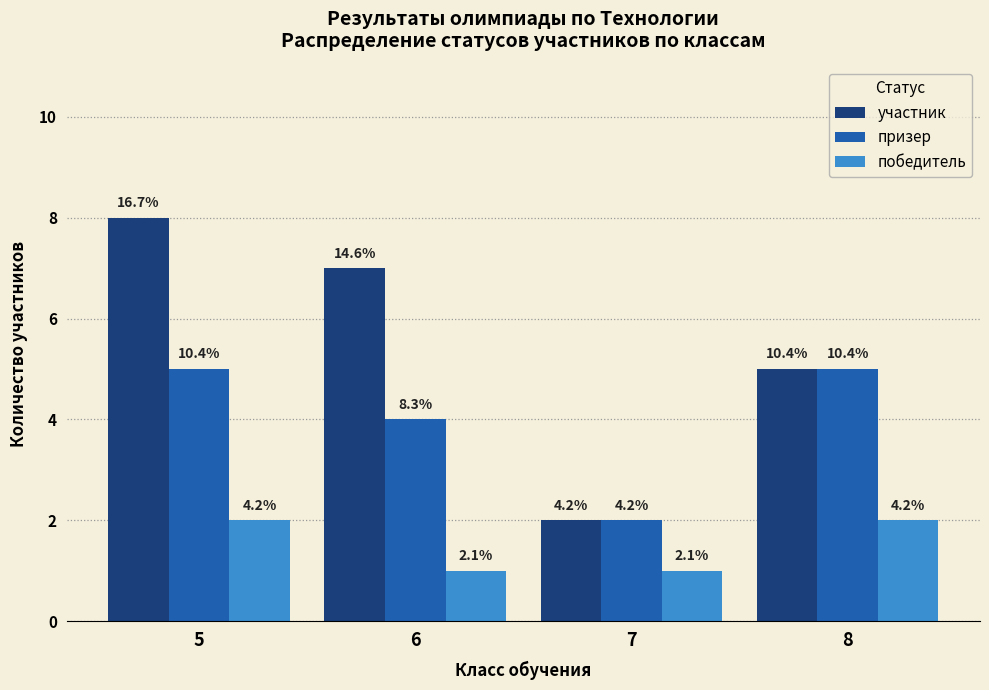

Which series has the widest spread of values?

участник